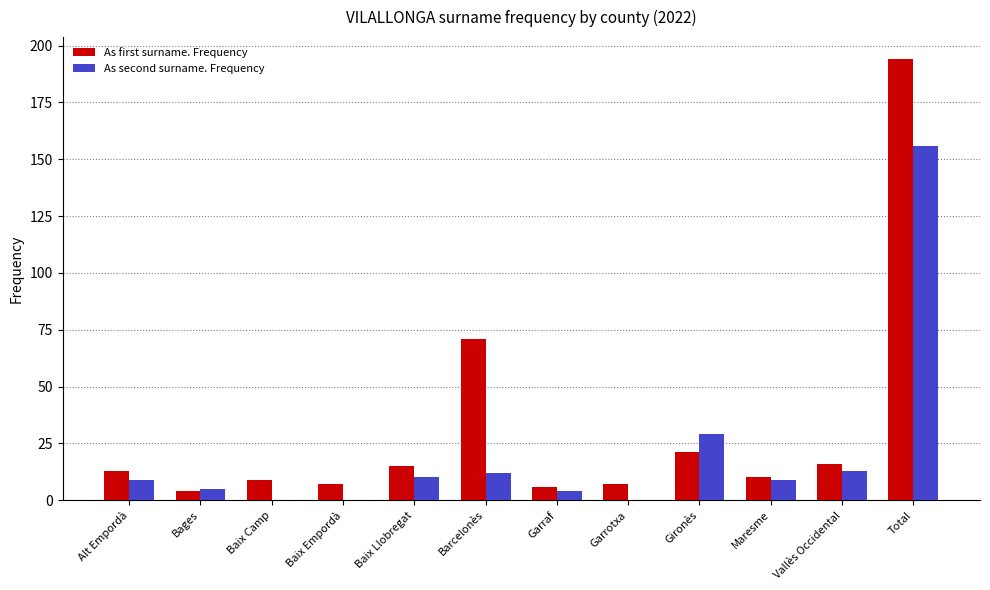

Which series has the largest range (max minus min)?

As first surname. Frequency